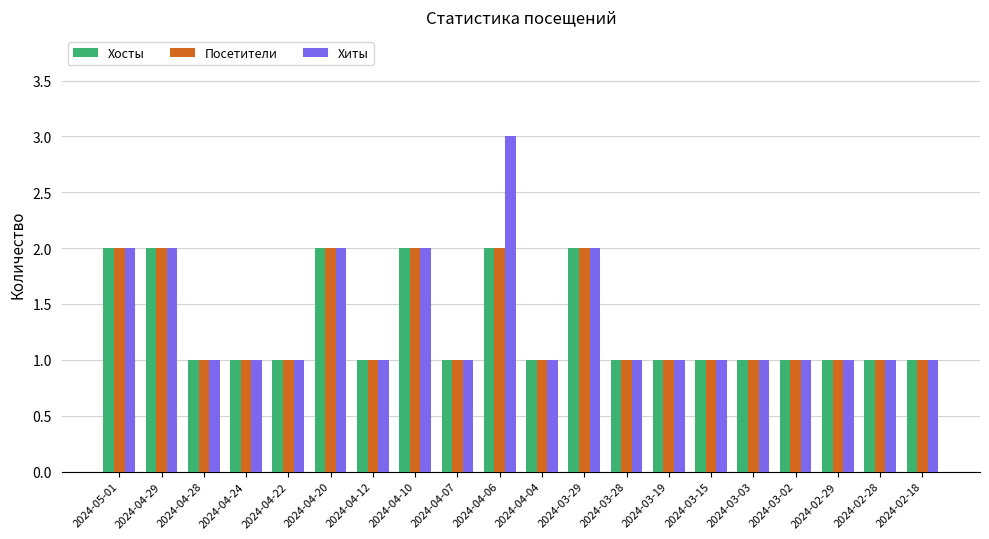

At which category is the sum across all series the highest?

2024-04-06